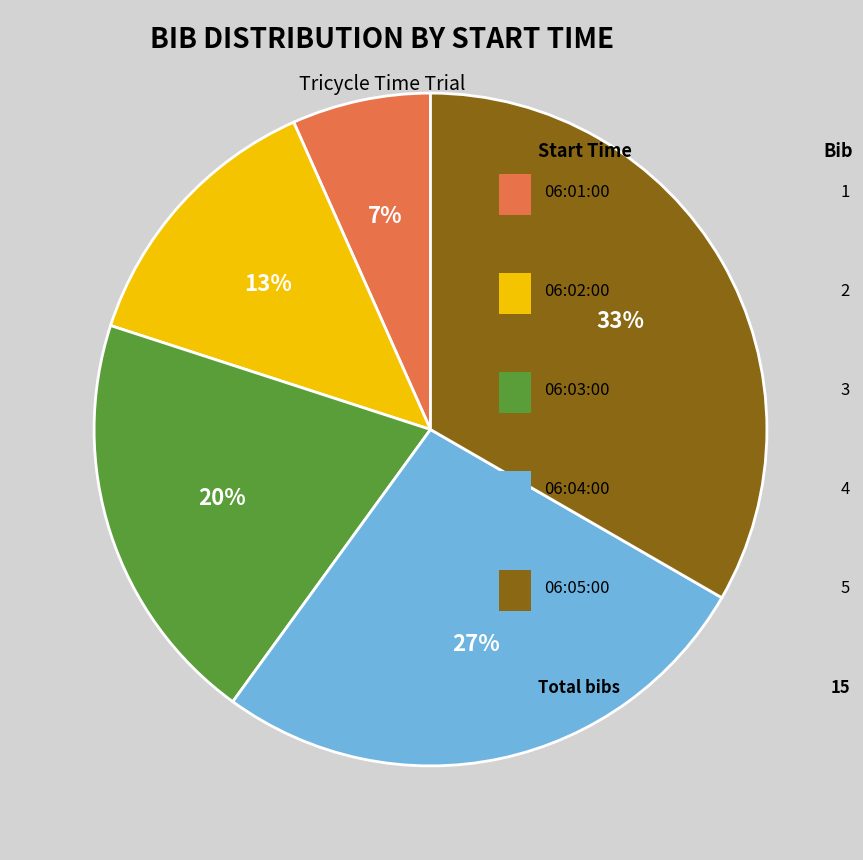

Is there any slice that represents more than half of the pie?

No